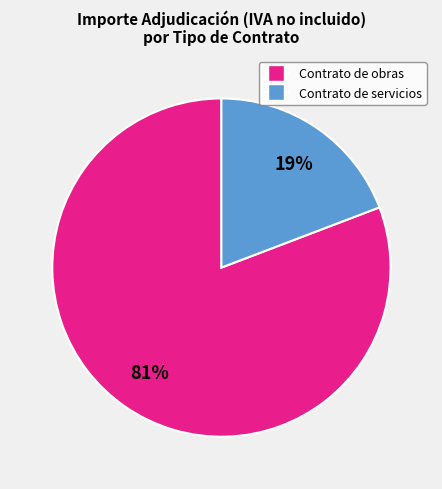

Count the number of slices in the pie.

2